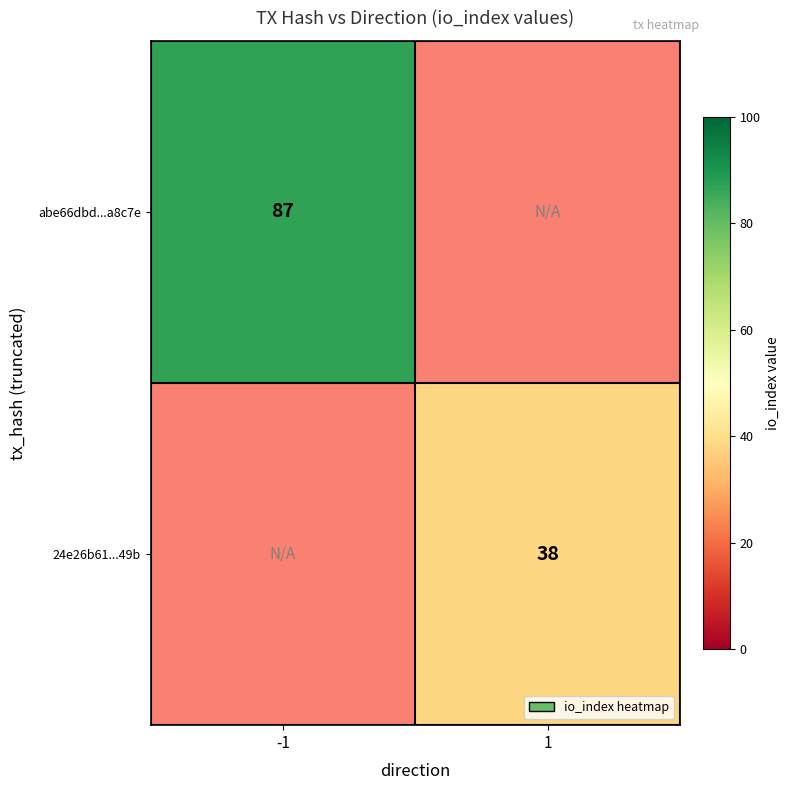

The value of 24e26b61...49b at 1 is 57. True or false?

False